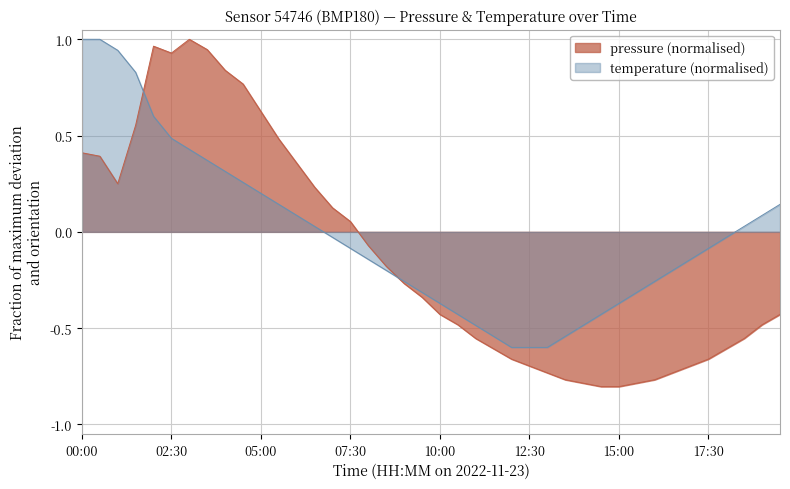

How many interior local valleys does the pressure series have?

2